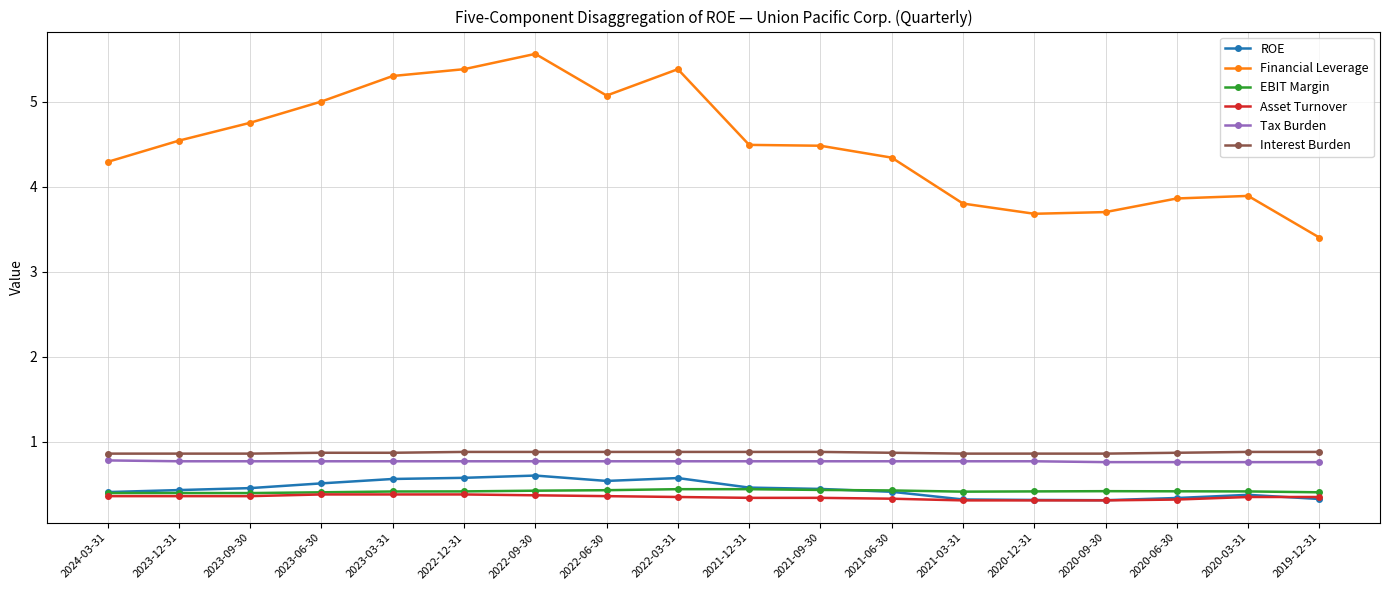

The value of Interest Burden at 2022-06-30 is 0.9. True or false?

True